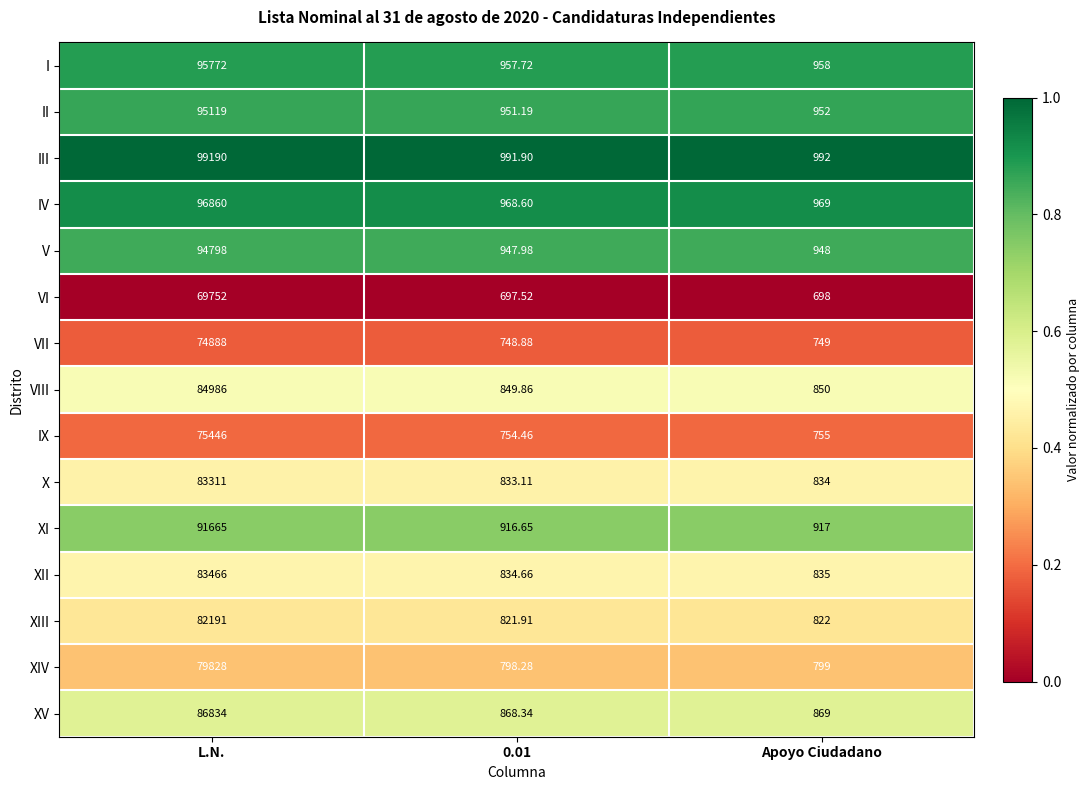

Where is X nearest to the value 42072?

Apoyo Ciudadano